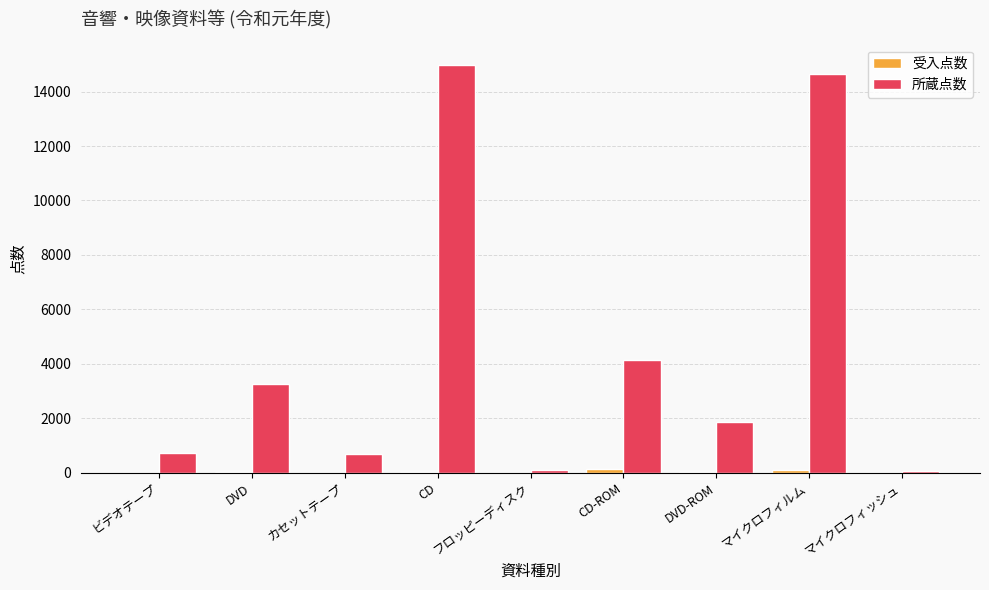

Where is 所蔵点数 nearest to the value 7517?

CD-ROM